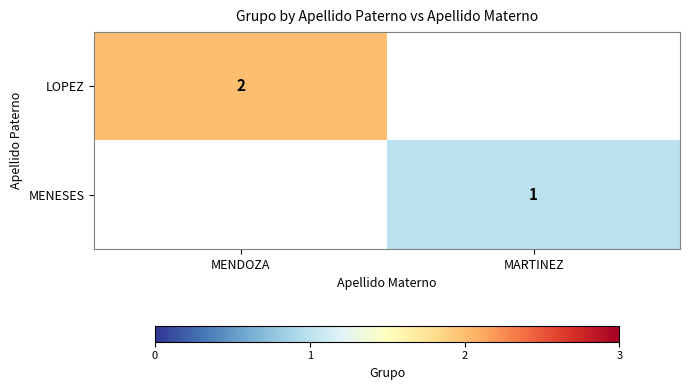

True or false: LOPEZ has a value of 1 at MENDOZA.

False